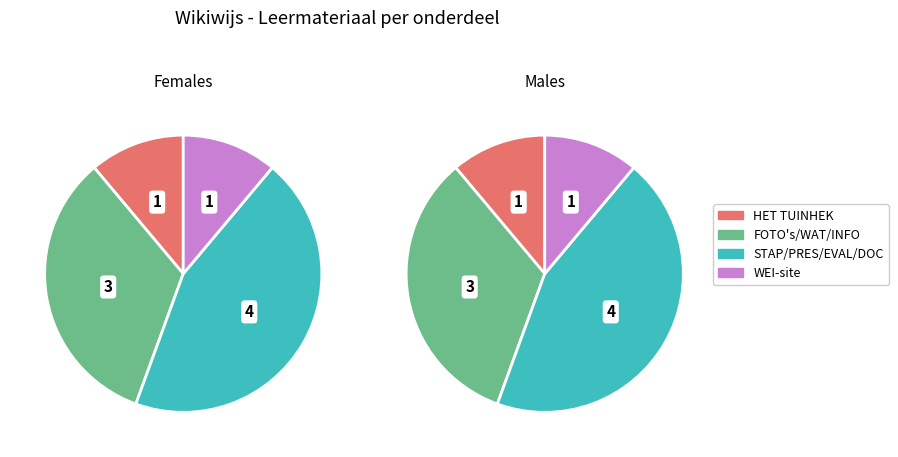

Is there a majority slice in this chart?

No